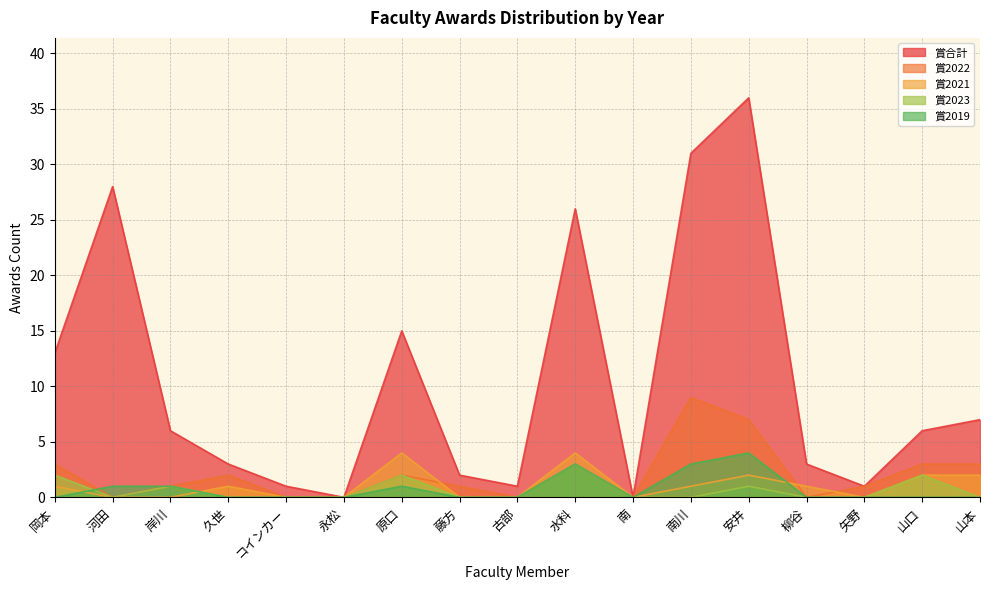

What is the difference between the maximum and minimum values in the 賞2023 series?

3